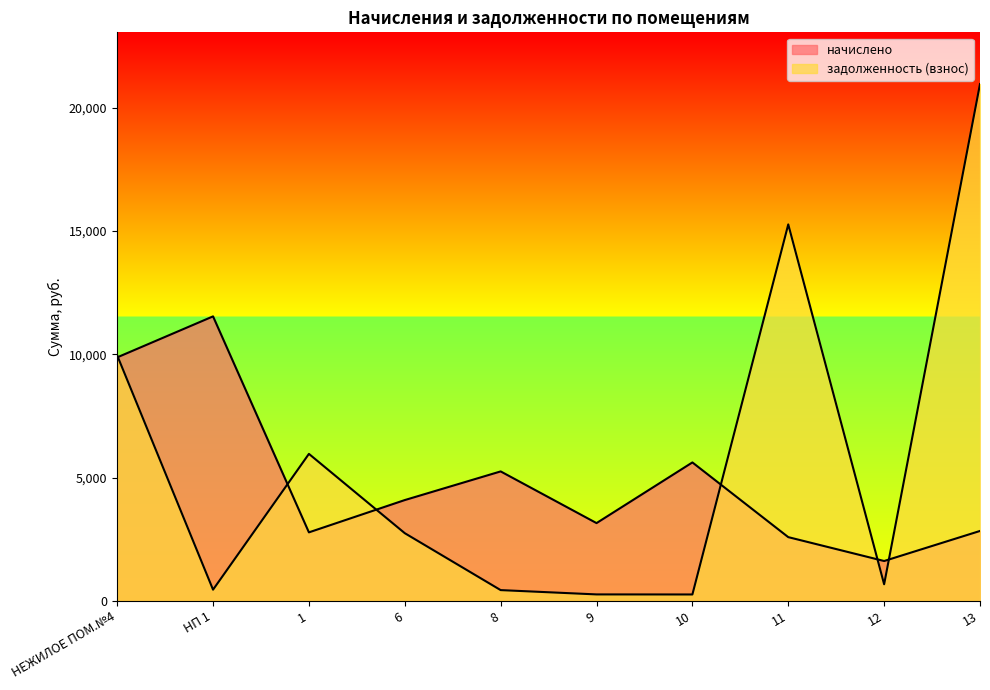

At which label is задолженность (взнос) closest to 10608?

НЕЖИЛОЕ ПОМ.№4